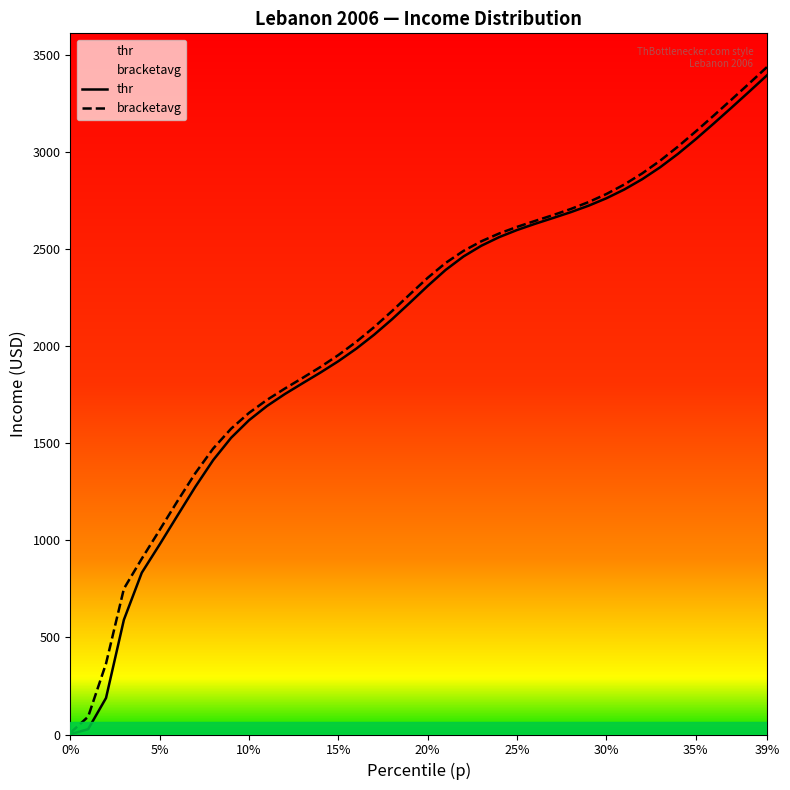

What is the maximum value shown in the chart?

3439.0